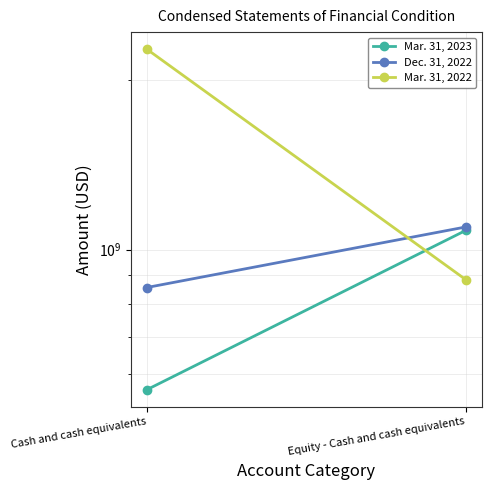

The Dec. 31, 2022 series shows 1097496501 at Equity - Cash and cash equivalents. True or false?

True